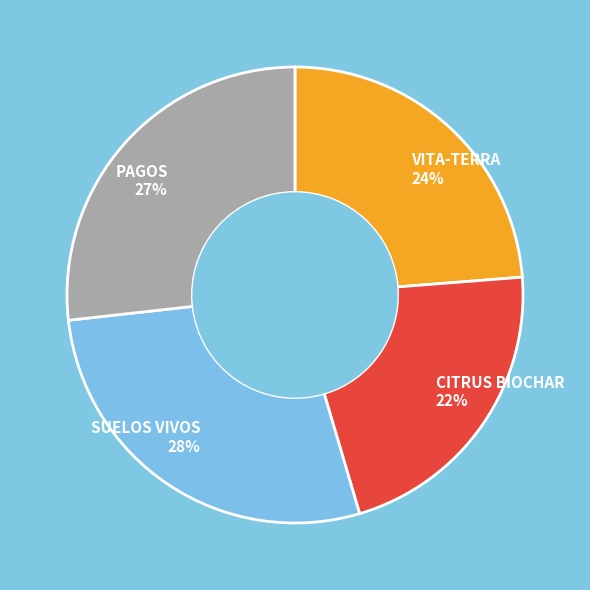

To the nearest percent, what portion does CITRUS BIOCHAR represent?

22%